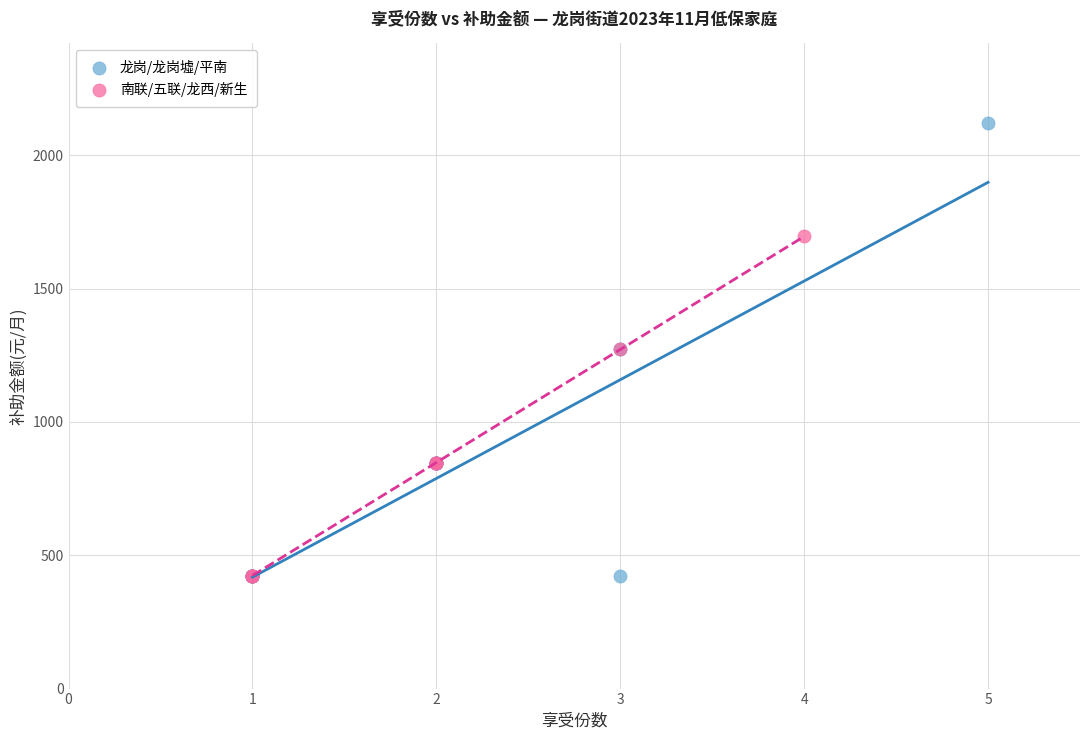

Which series contains the highest Y value?

龙岗/龙岗墟/平南